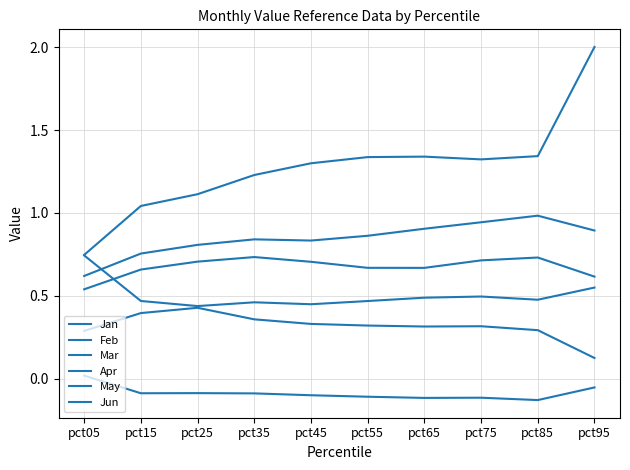

What is the sum of all May values?

6.7